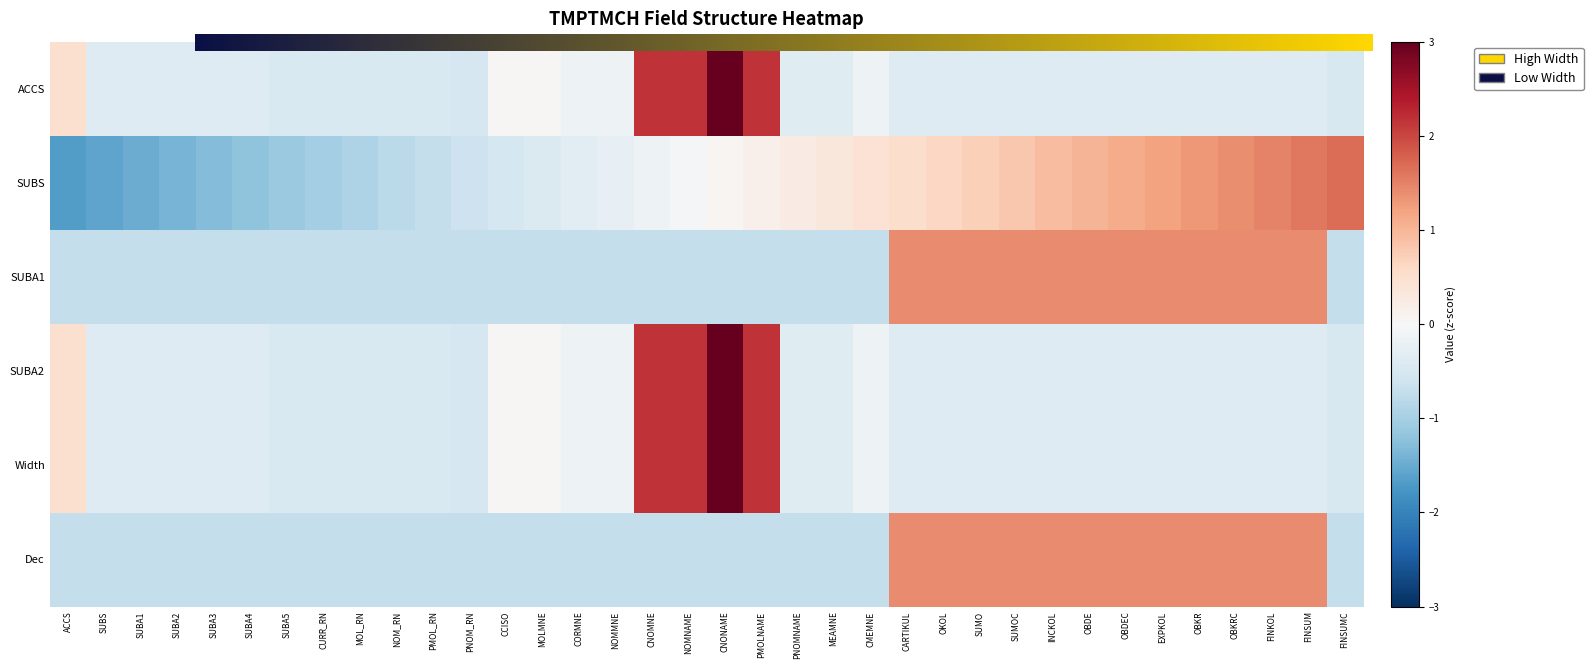

Where is SUBA1 nearest to the value 0?

ACCS